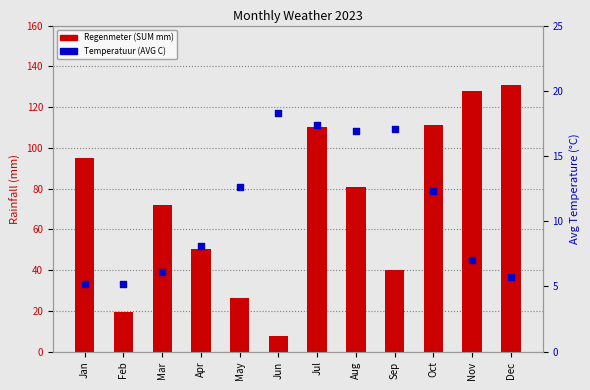

At which category is the sum across all series the highest?

Dec